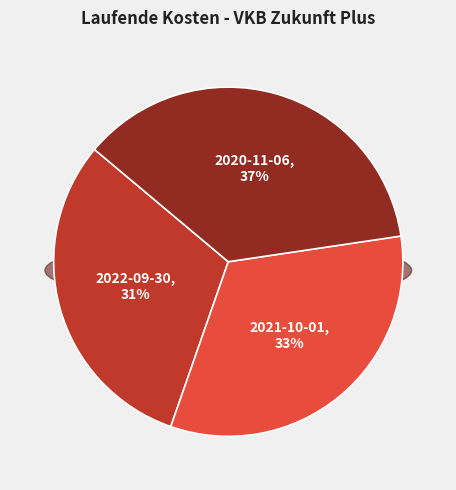

Does any single category account for the majority?

No